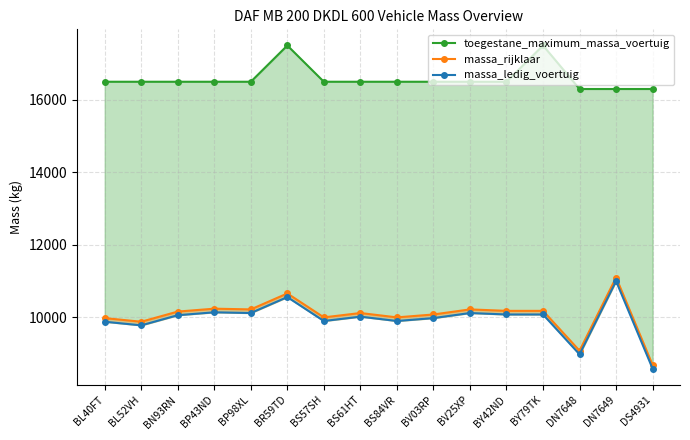

Which category has the highest value in the massa_rijklaar series?

DN7649